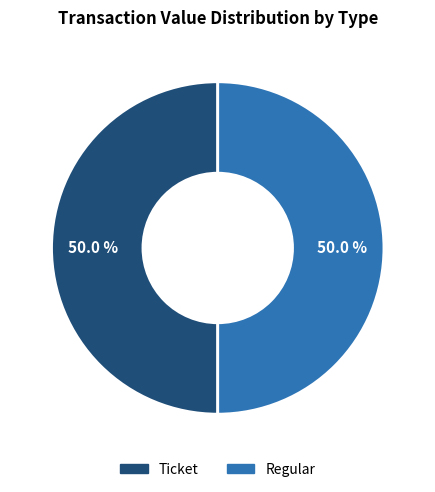

Which slice is the smallest?

Ticket (io_index=0)